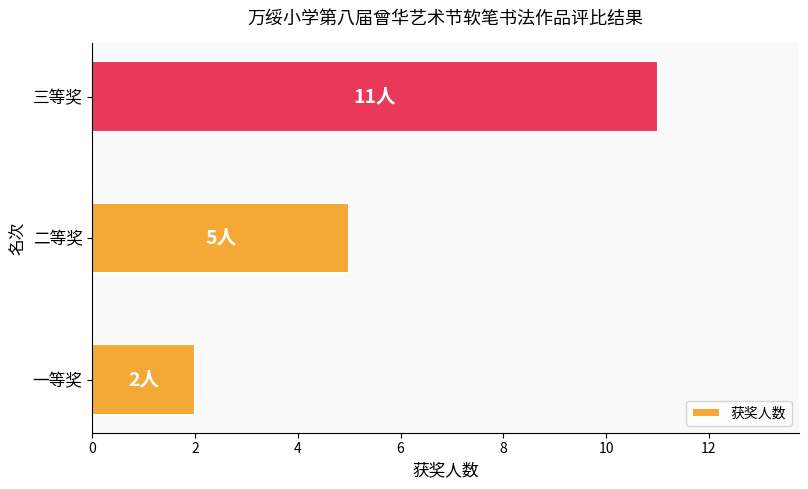

What is the sum of all values?

18